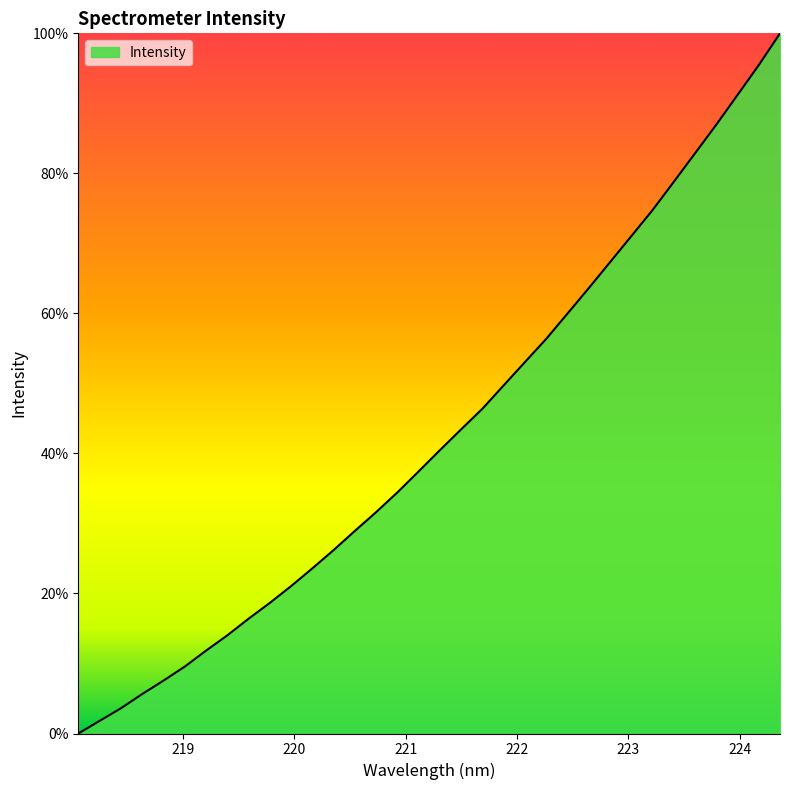

What is the difference between the maximum and minimum values?

100.0